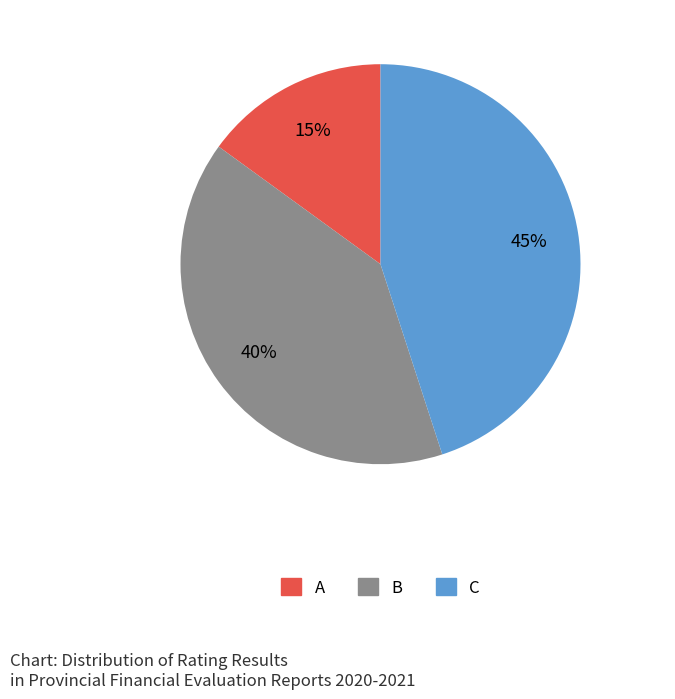

To the nearest percent, what is the difference between the B and A slice percentages?

25%